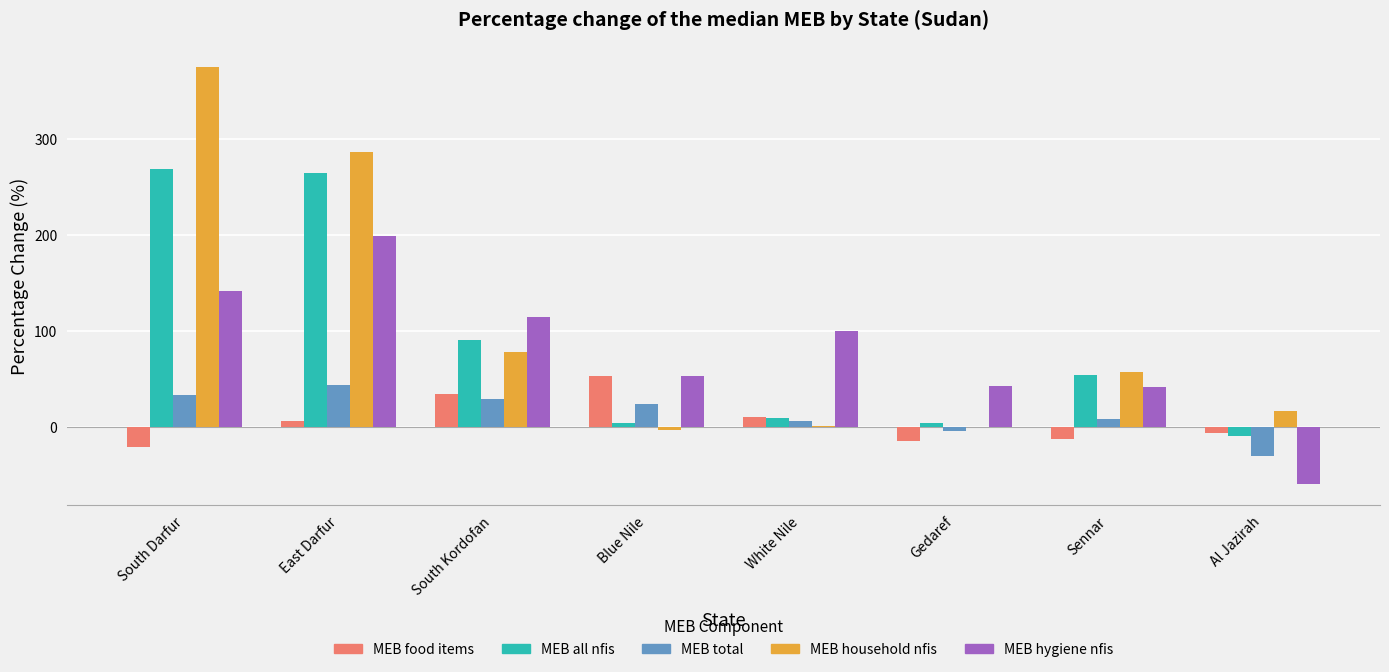

Between East Darfur and Blue Nile, which series saw the biggest shift?

MEB household nfis